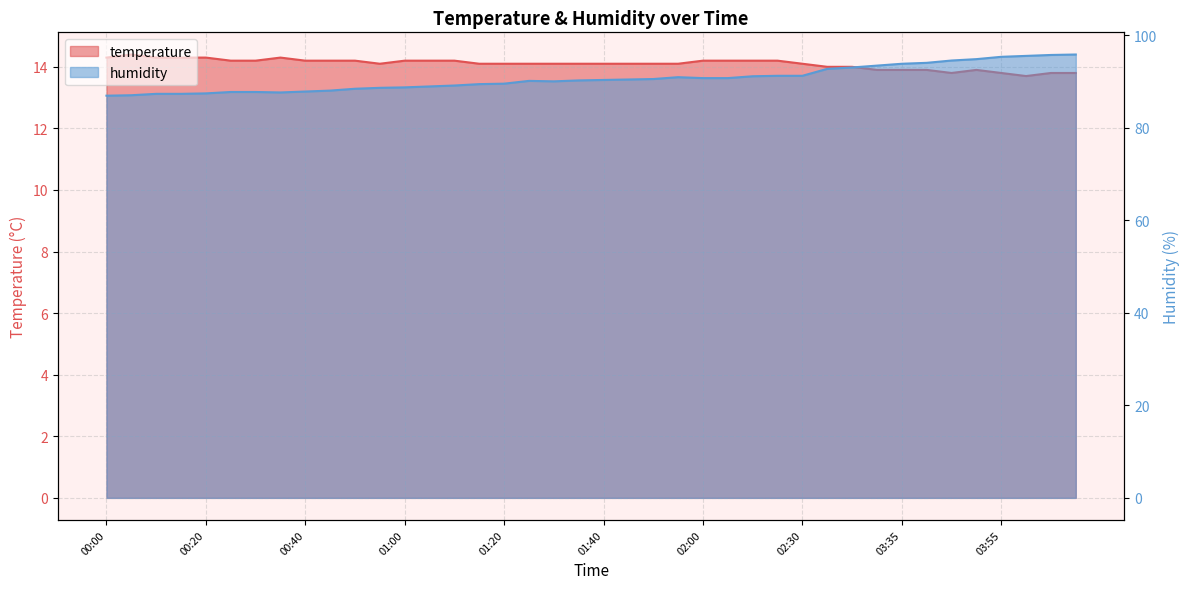

The temperature series shows 14.2 at 00:50. True or false?

True